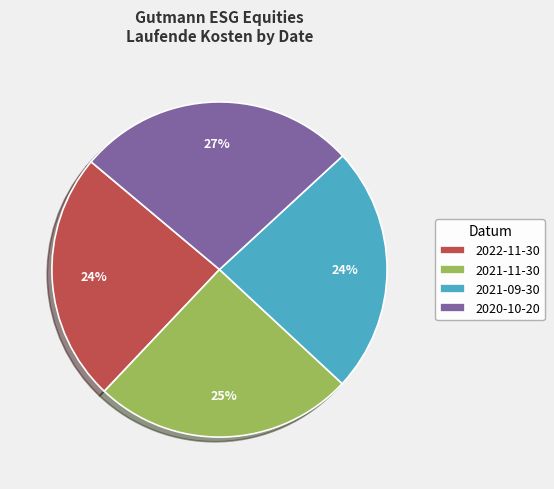

Which has a higher value, 2020-10-20 or 2021-11-30?

2020-10-20